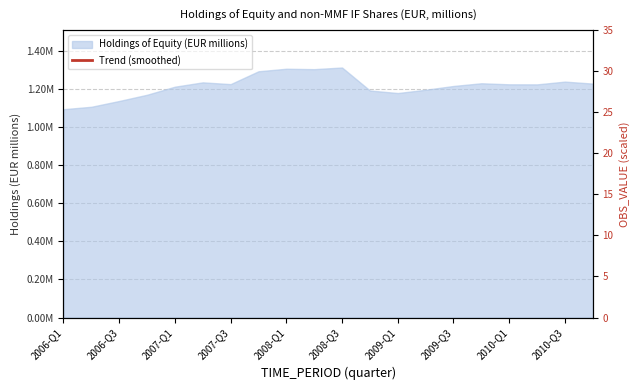

How many lines are shown in the chart?

1